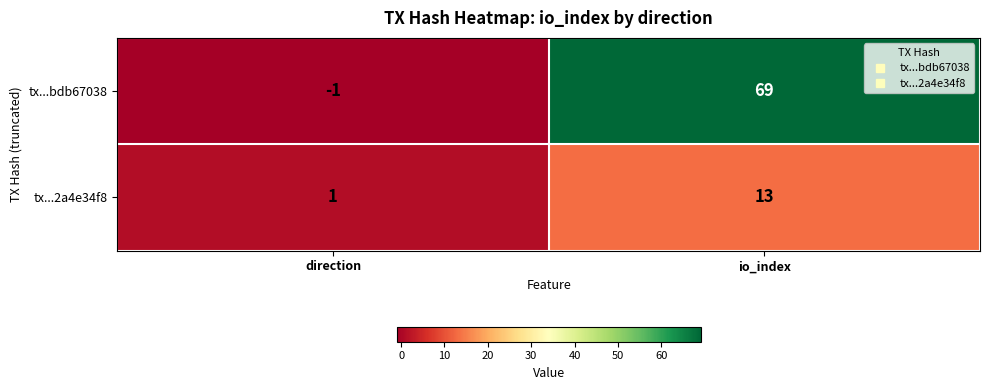

Count the number of data series in this chart.

2